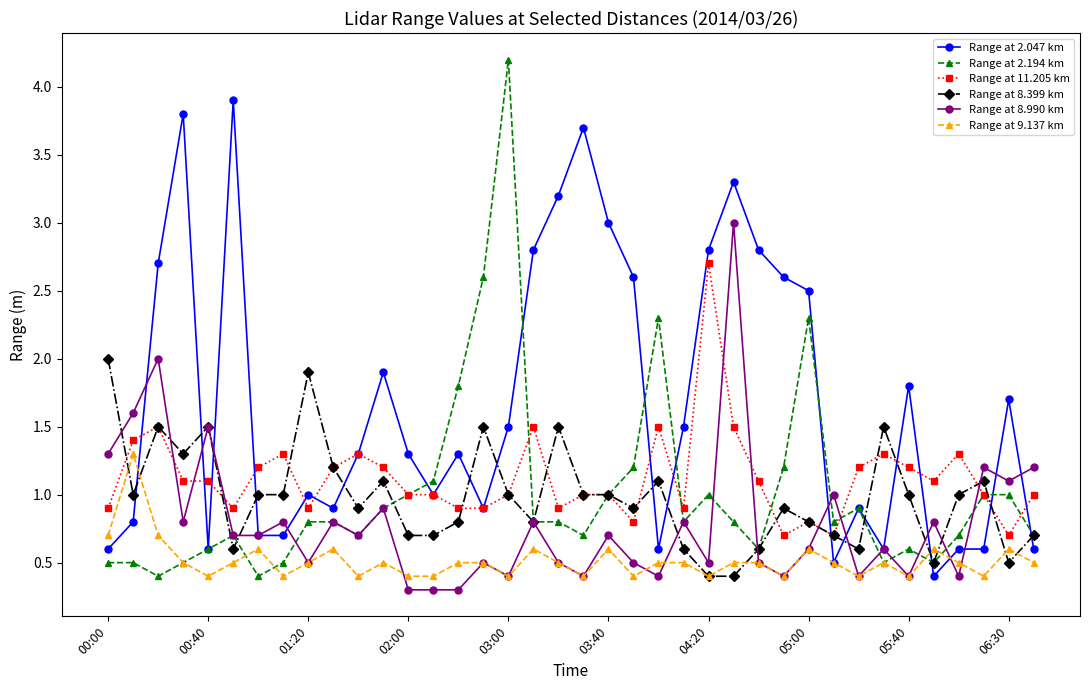

Which series has the largest total across all categories?

Range at 2.047 km